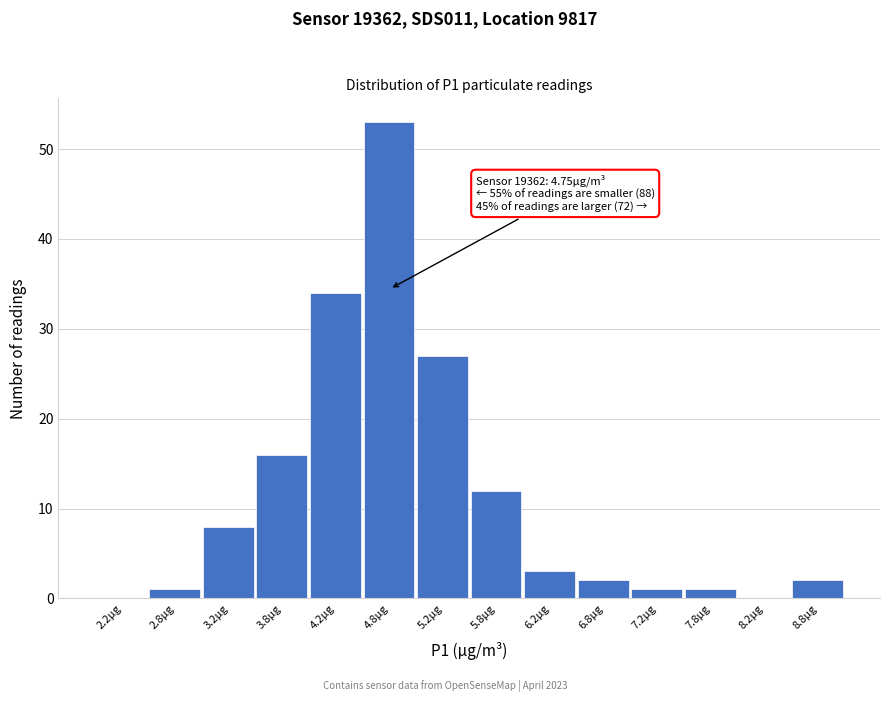

Which range on the x-axis has the tallest bar?

4.5 to 5.0